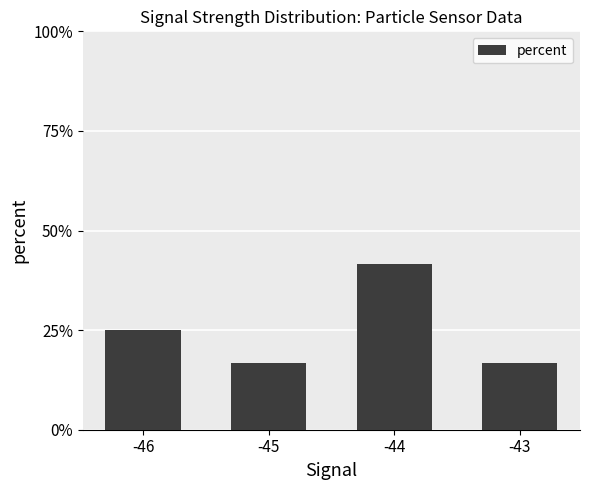

The chart shows a value of 23.3 at -44. True or false?

False